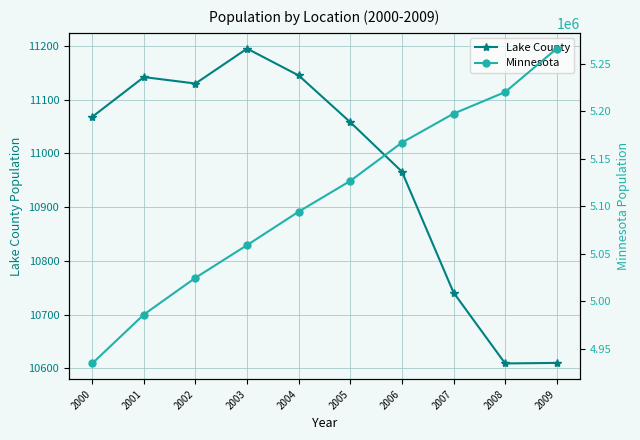

The Minnesota series shows 1264753 at 2004. True or false?

False